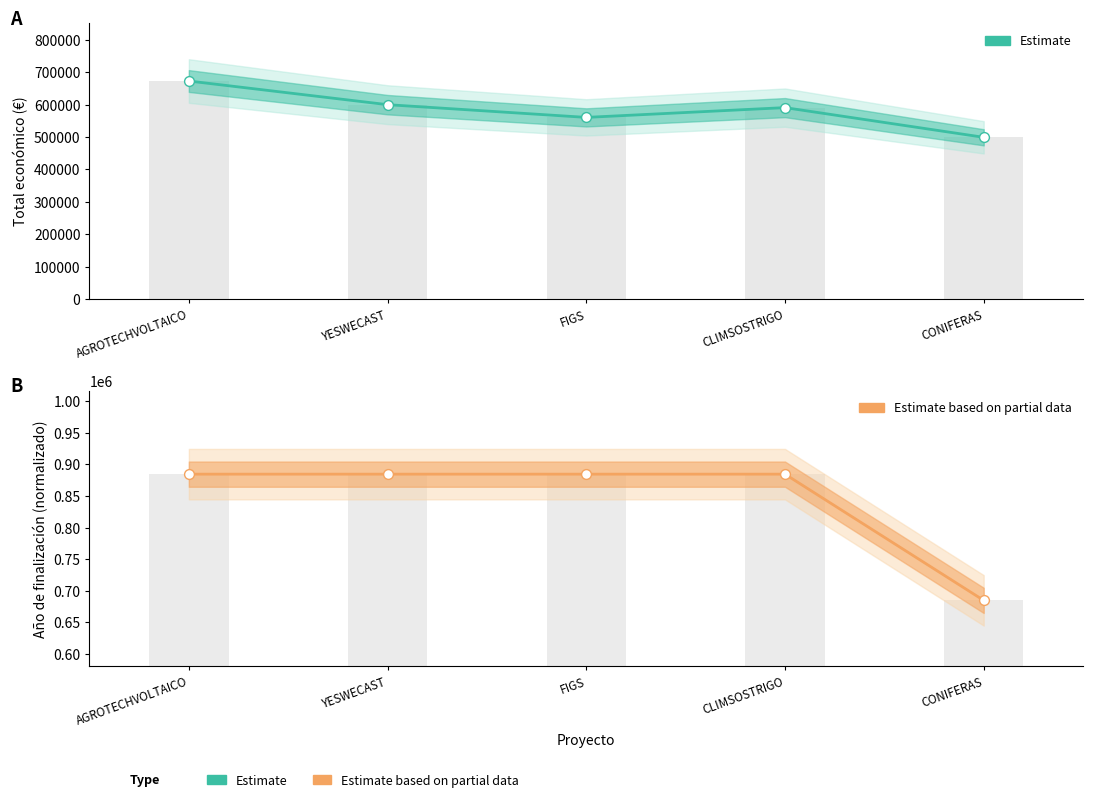

Which series has the largest total across all categories?

Estimate based on partial data